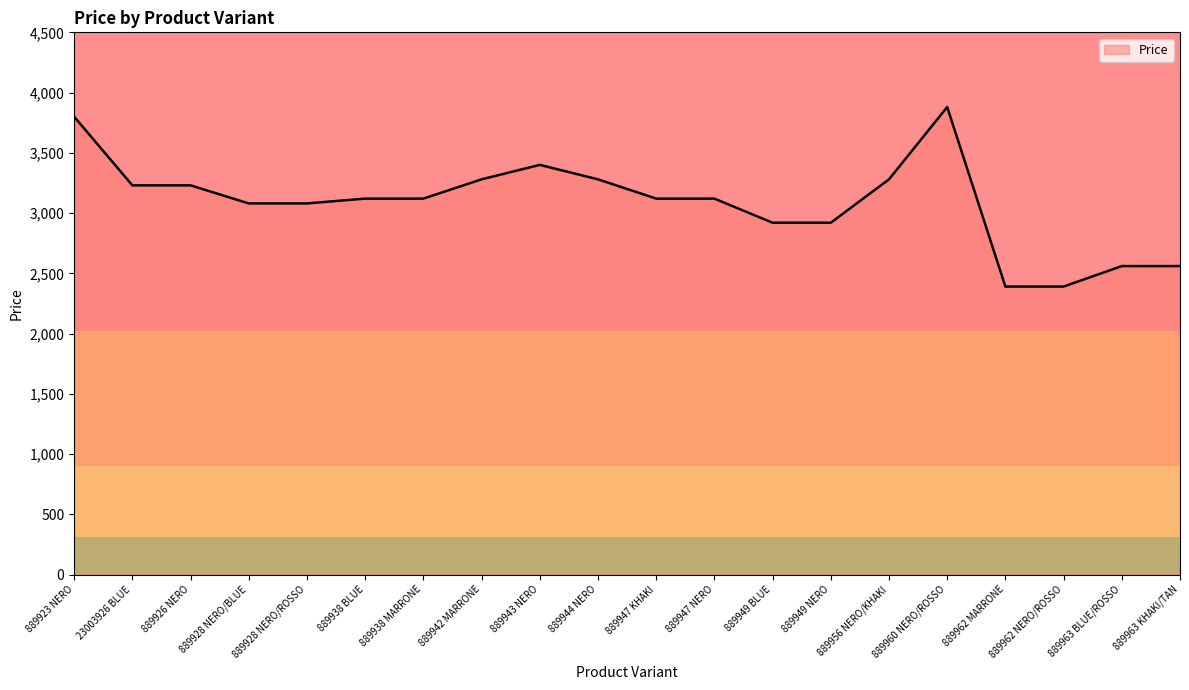

Reading right to left, list all the values displayed in this chart.

889963 KHAKI/TAN=2560	889963 BLUE/ROSSO=2560	889962 NERO/ROSSO=2390	889962 MARRONE=2390	889960 NERO/ROSSO=3880	889956 NERO/KHAKI=3280	889949 NERO=2920	889949 BLUE=2920	889947 NERO=3120	889947 KHAKI=3120	889944 NERO=3280	889943 NERO=3400	889942 MARRONE=3280	889938 MARRONE=3120	889938 BLUE=3120	889928 NERO/ROSSO=3080	889928 NERO/BLUE=3080	889926 NERO=3230	23003926 BLUE=3230	889923 NERO=3800